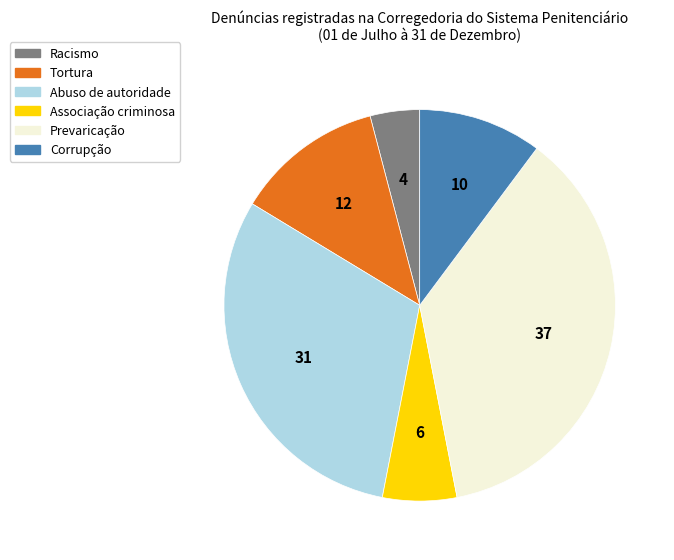

Do Abuso de autoridade and Prevaricação together represent more than half of the pie?

Yes